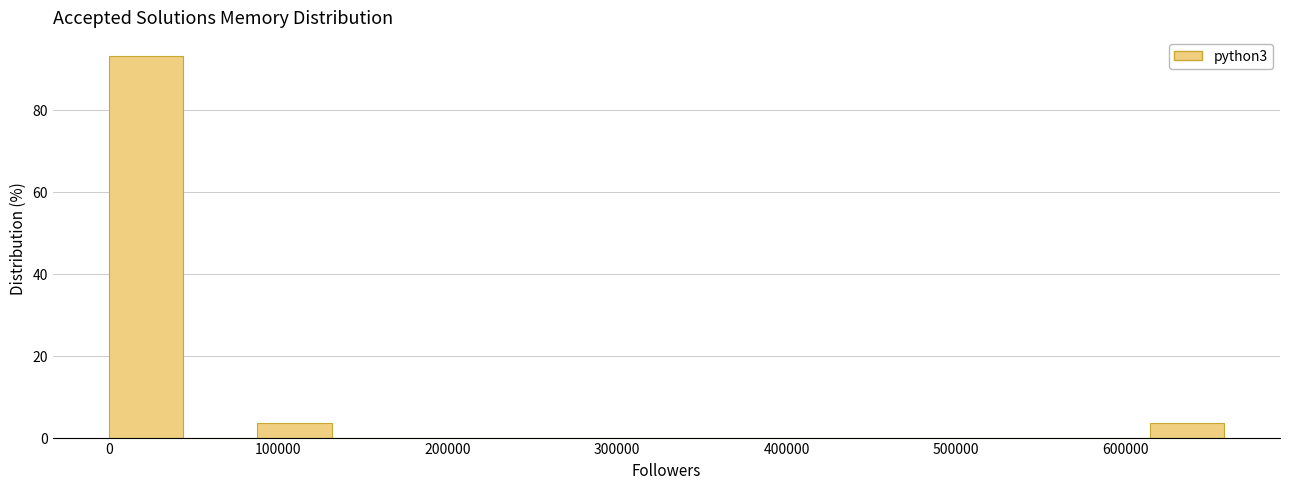

Reading left to right, transcribe this chart: for each bar, give the range it covers on the x-axis and its height. Neither the bar edges nor the heights are printed on the chart, so give them approximately, as read against the axes.

0 to 40000: 94
40000 to 90000: 0
90000 to 130000: 4
130000 to 180000: 0
180000 to 220000: 0
220000 to 260000: 0
260000 to 310000: 0
310000 to 350000: 0
350000 to 390000: 0
390000 to 440000: 0
440000 to 480000: 0
480000 to 530000: 0
530000 to 570000: 0
570000 to 610000: 0
610000 to 660000: 4